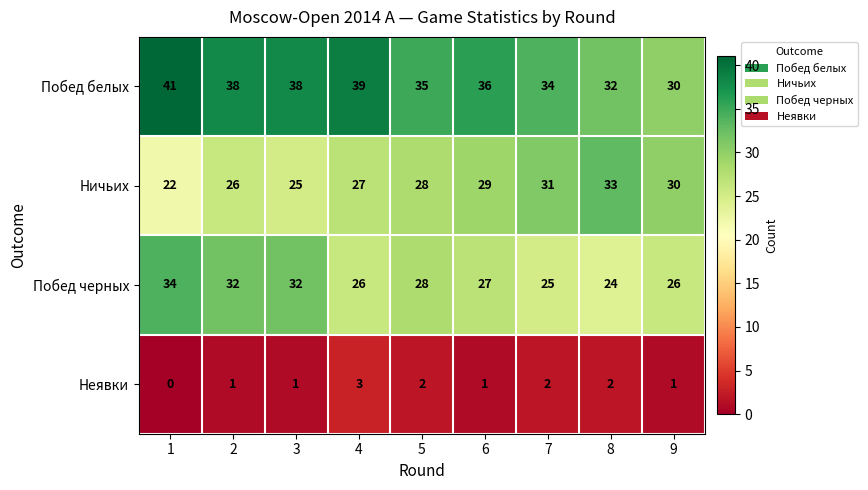

What value does the Побед черных series have at 6, to the nearest 10?

30